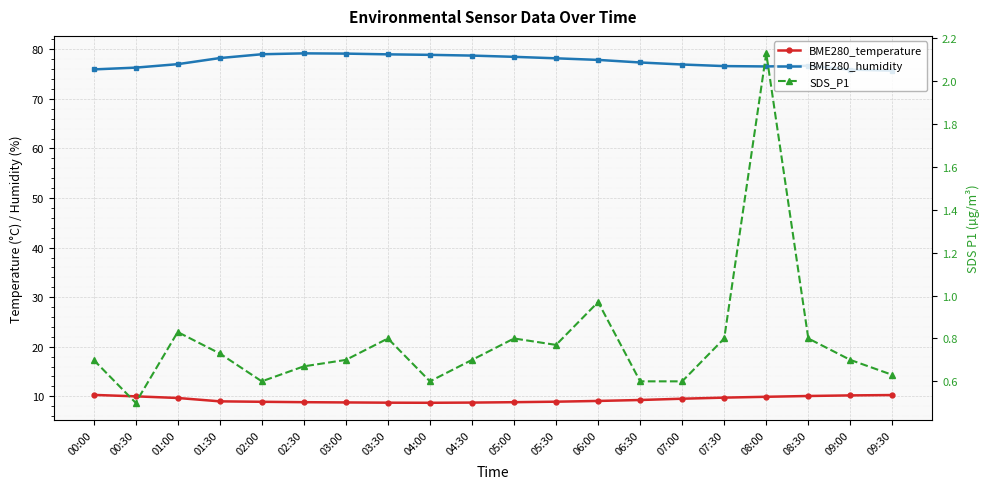

Reading right to left, list all the values displayed in this chart.

BME280_temperature: 09:30=10.2	09:00=10.2	08:30=10.1	08:00=9.9	07:30=9.7	07:00=9.5	06:30=9.2	06:00=9.1	05:30=8.9	05:00=8.8	04:30=8.7	04:00=8.7	03:30=8.7	03:00=8.8	02:30=8.8	02:00=8.9	01:30=9.0	01:00=9.7	00:30=10.0	00:00=10.3
BME280_humidity: 09:30=75.7	09:00=75.9	08:30=76.7	08:00=76.6	07:30=76.6	07:00=77.0	06:30=77.4	06:00=77.9	05:30=78.2	05:00=78.5	04:30=78.8	04:00=78.9	03:30=79.0	03:00=79.2	02:30=79.2	02:00=79.0	01:30=78.2	01:00=77.0	00:30=76.3	00:00=76.0
SDS_P1: 09:30=0.6	09:00=0.7	08:30=0.8	08:00=2.1	07:30=0.8	07:00=0.6	06:30=0.6	06:00=1.0	05:30=0.8	05:00=0.8	04:30=0.7	04:00=0.6	03:30=0.8	03:00=0.7	02:30=0.7	02:00=0.6	01:30=0.7	01:00=0.8	00:30=0.5	00:00=0.7